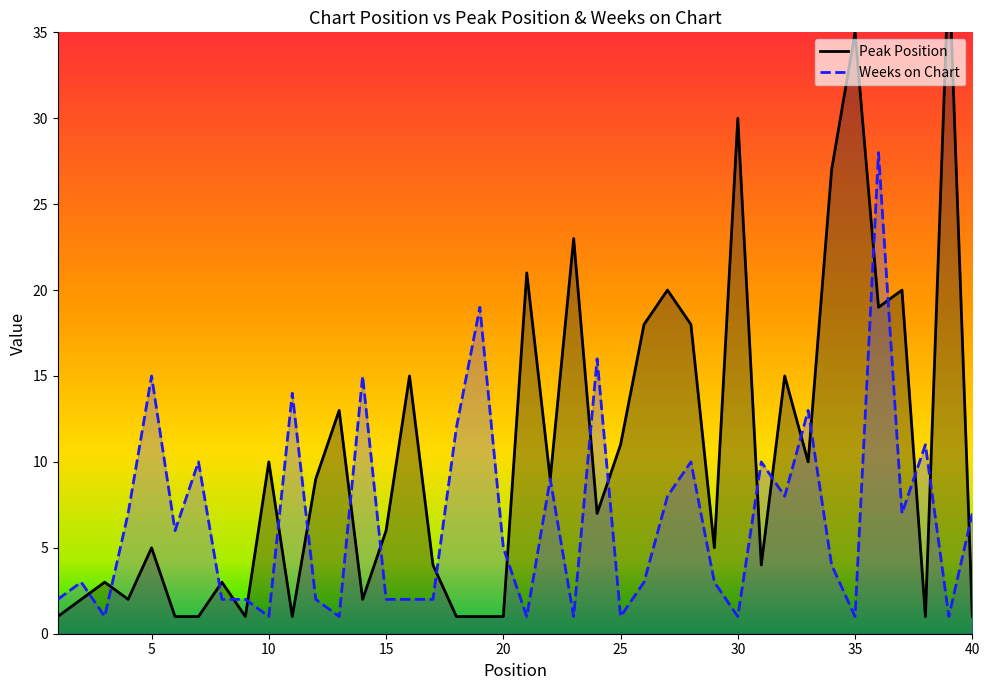

True or false: Weeks on Chart and Peak Position intersect in this chart.

True